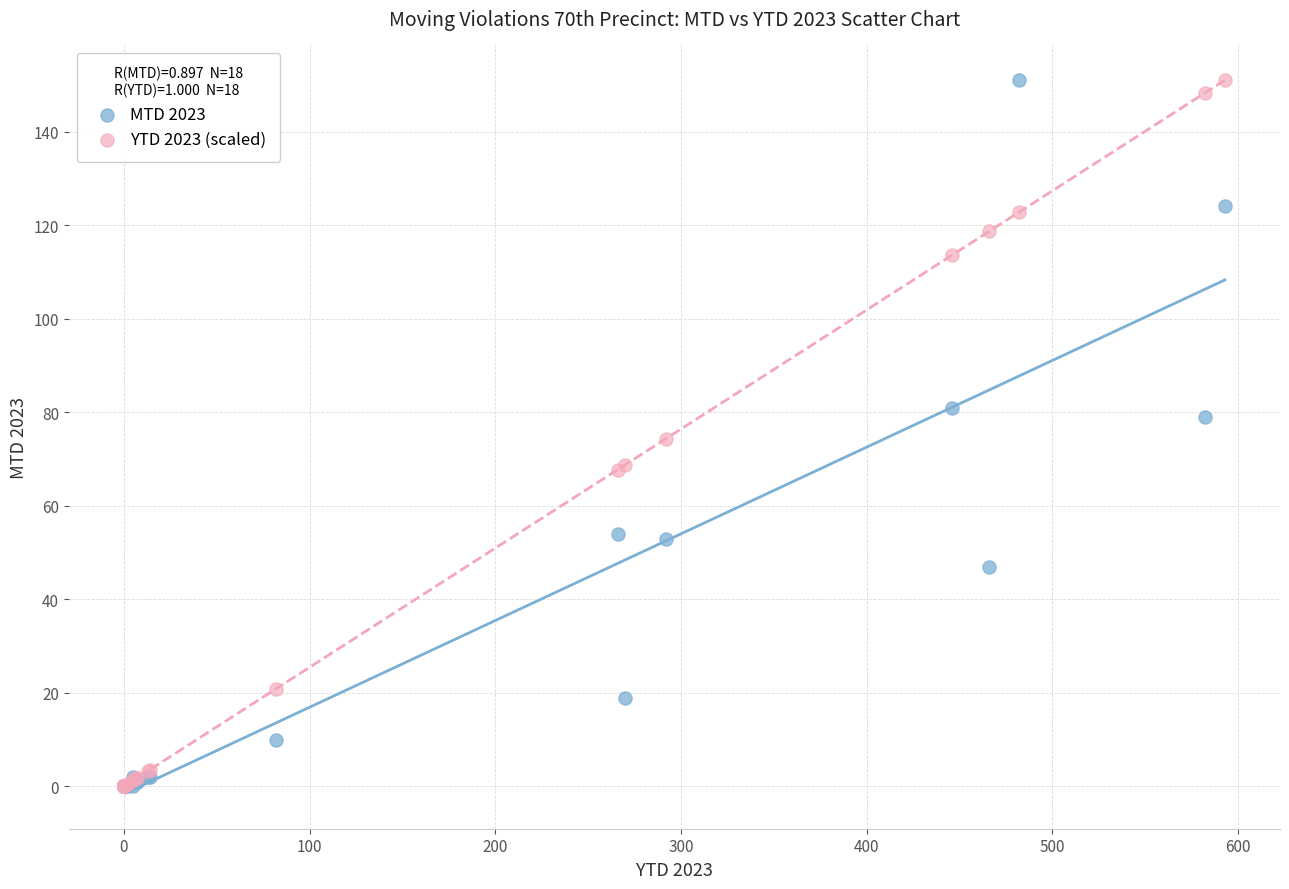

What are all the series names shown in the legend?

MTD 2023, YTD 2023 (scaled)